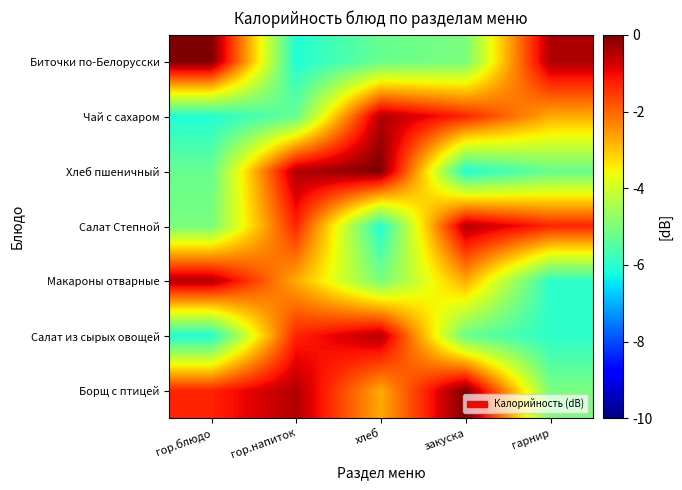

Reading left to right, transcribe all the data shown in this chart.

Биточки по-Белорусски: гор.блюдо=0.0	гор.напиток=-6.1	хлеб=-5.2	закуска=-5.0	гарнир=-0.4
Чай с сахаром: гор.блюдо=-6.1	гор.напиток=-5.2	хлеб=-0.4	закуска=-1.3	гарнир=-2.7
Хлеб пшеничный: гор.блюдо=-5.2	гор.напиток=-0.4	хлеб=0.0	закуска=-6.1	гарнир=-5.2
Салат Степной: гор.блюдо=-5.0	гор.напиток=-1.3	хлеб=-6.1	закуска=-0.4	гарнир=-1.3
Макароны отварные: гор.блюдо=-0.4	гор.напиток=-2.7	хлеб=-5.0	закуска=-2.7	гарнир=-6.0
Салат из сырых овощей: гор.блюдо=-6.1	гор.напиток=-1.3	хлеб=-0.4	закуска=-5.2	гарнир=-6.0
Борщ с птицей: гор.блюдо=-1.3	гор.напиток=-0.4	хлеб=-2.7	закуска=0.0	гарнир=-5.0